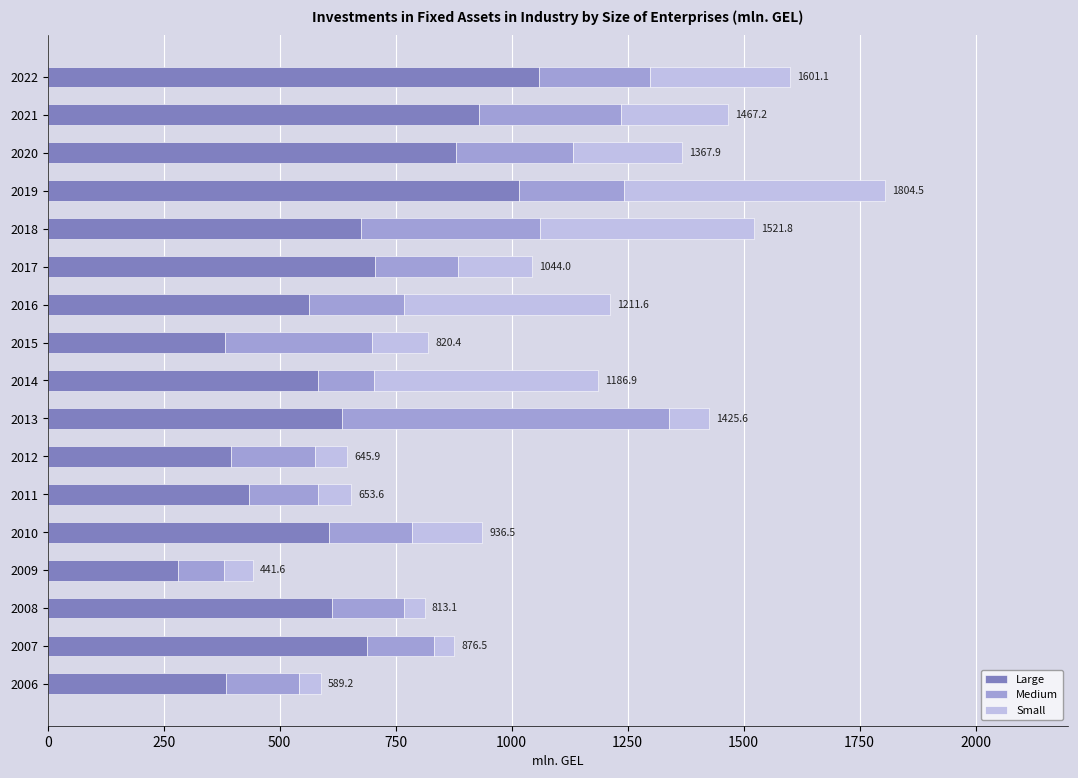

What is the sum of all Large values?

10826.8